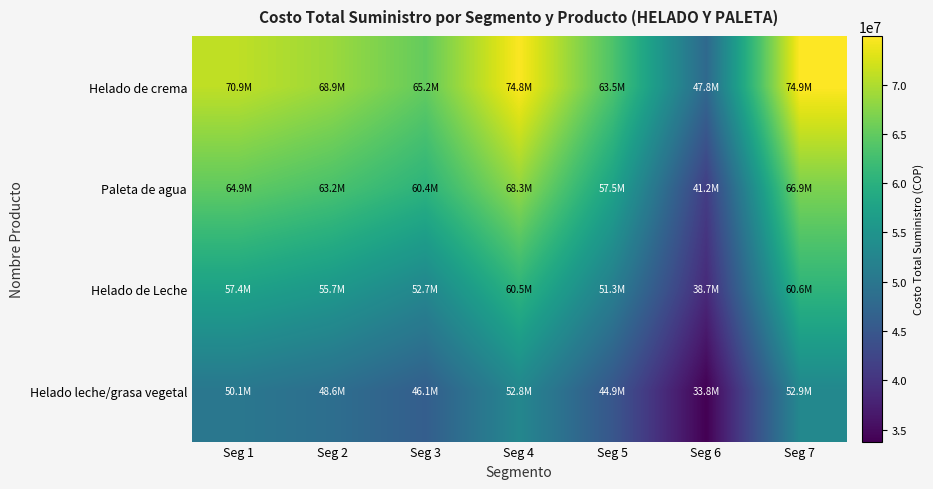

Rank the series at Seg 5 from lowest to highest value.

Helado leche/grasa vegetal, Helado de Leche, Paleta de agua, Helado de crema